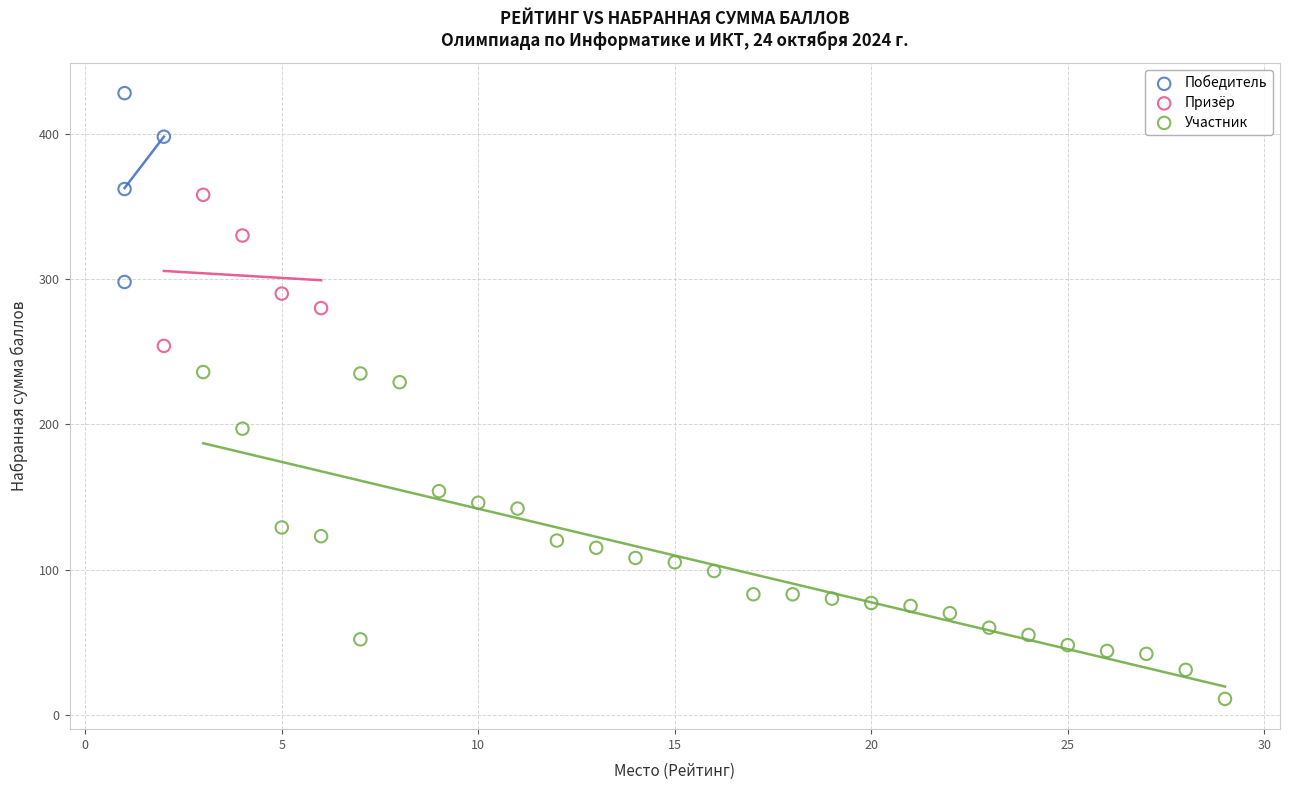

Which series has the widest spread of Y values?

Участник